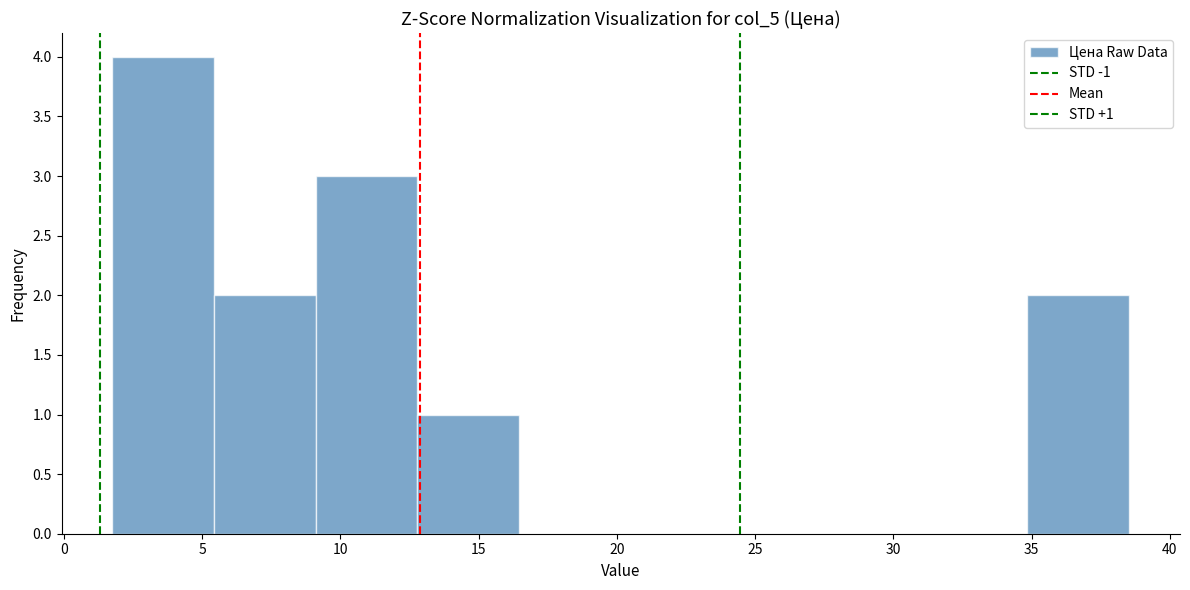

Over which range of the x-axis is the bar tallest?

2.0 to 5.5